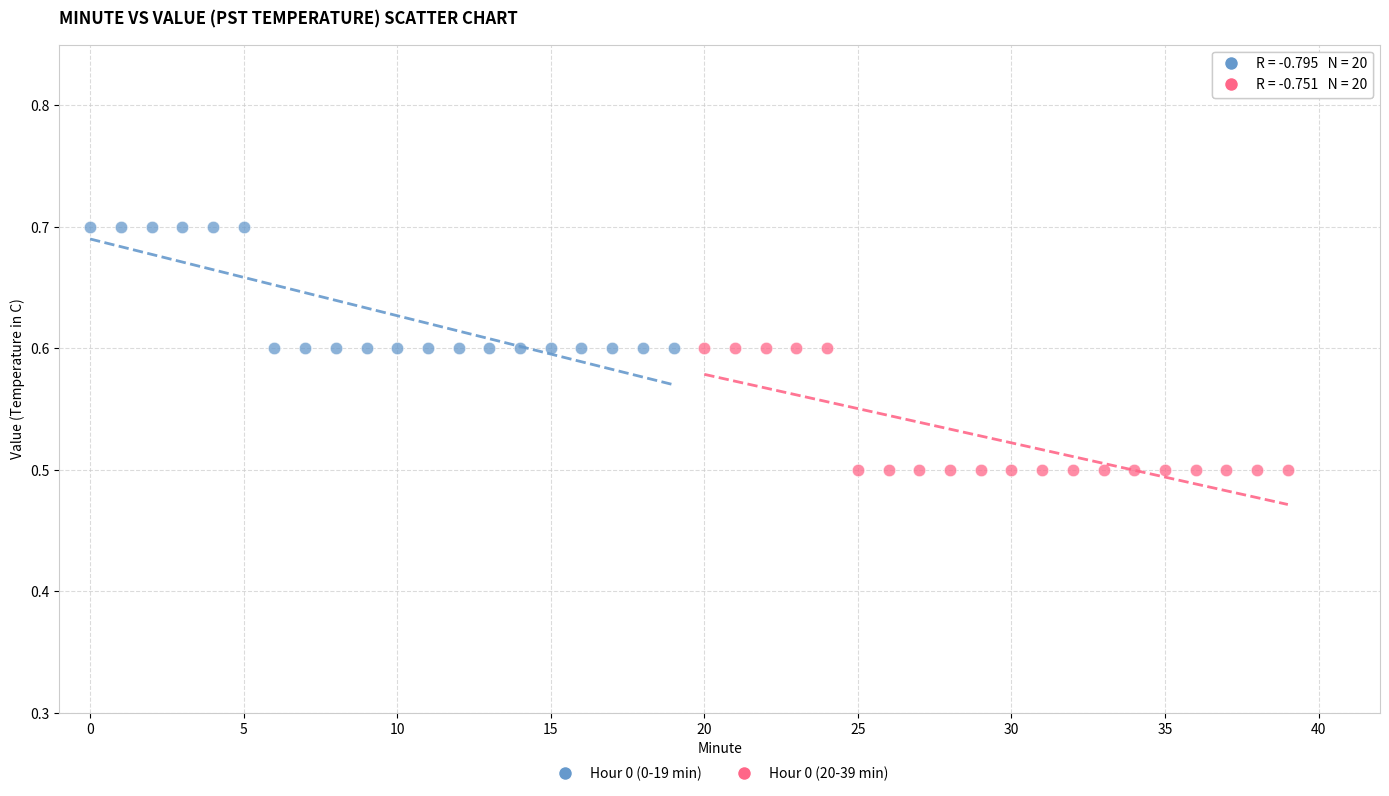

Which series reaches the minimum Y coordinate?

Hour 0 (20-39 min)